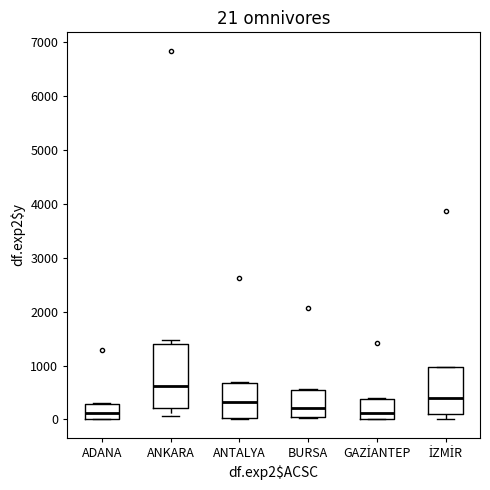

Comparing the boxes themselves (not the whiskers), which one is the tallest?

ANKARA